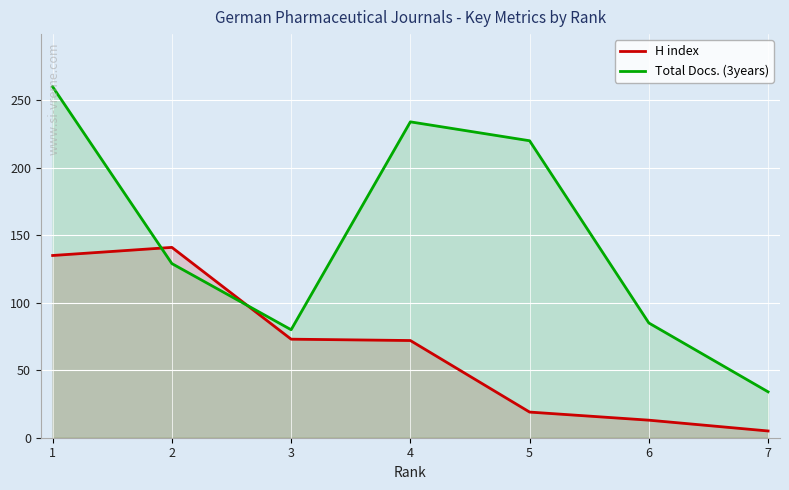

Which series changed the most between 2 and 3?

H index